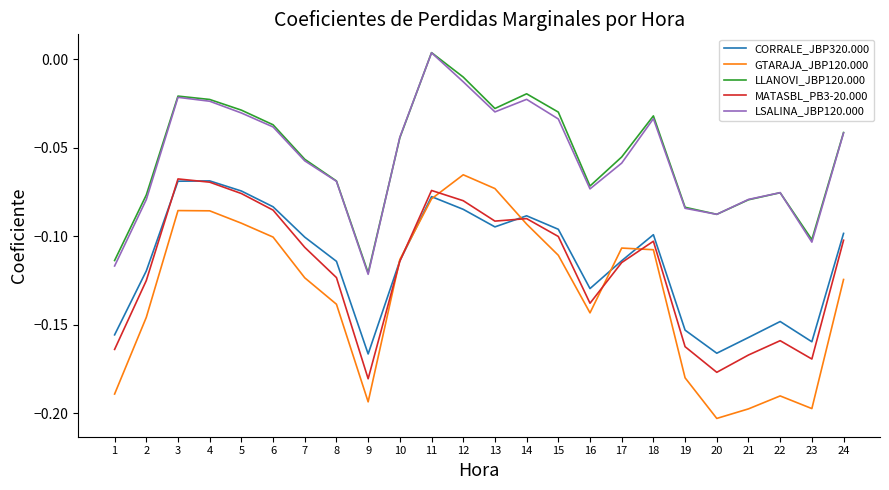

Which series has the widest spread of values?

GTARAJA_JBP120.000